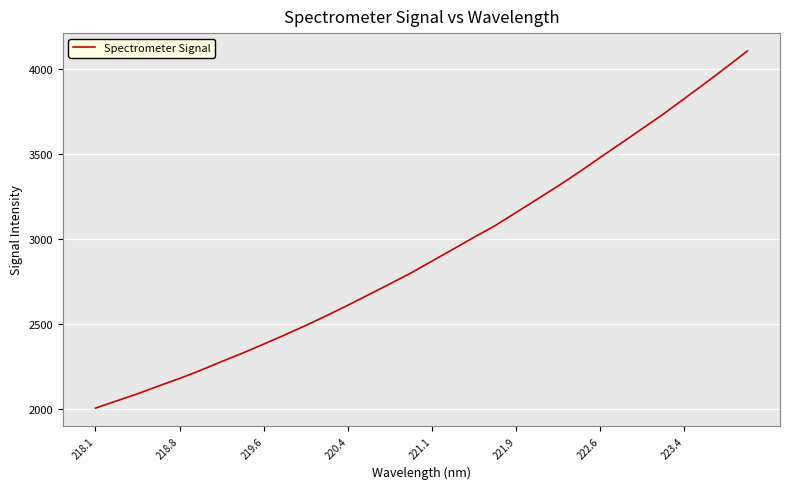

What is the smallest value displayed?

2003.2